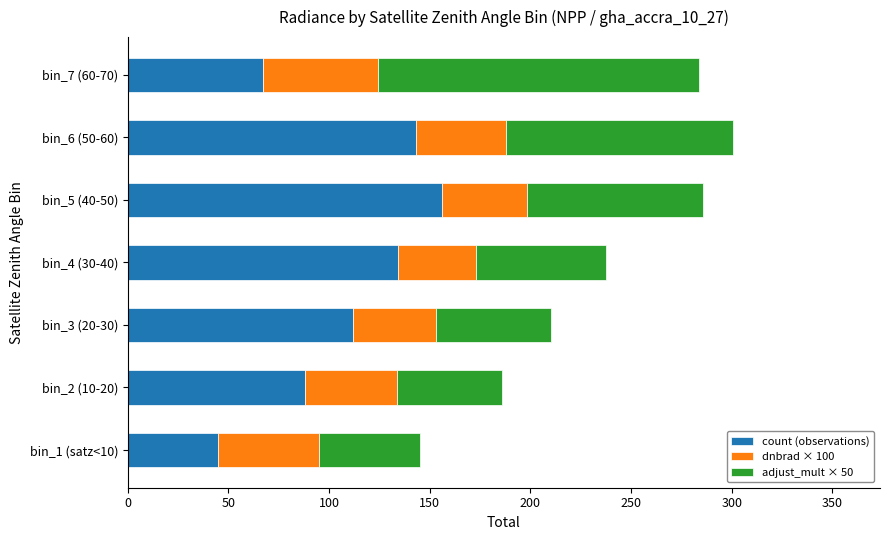

What is the difference between the second highest and second lowest values in the count (observations) series?

76.0